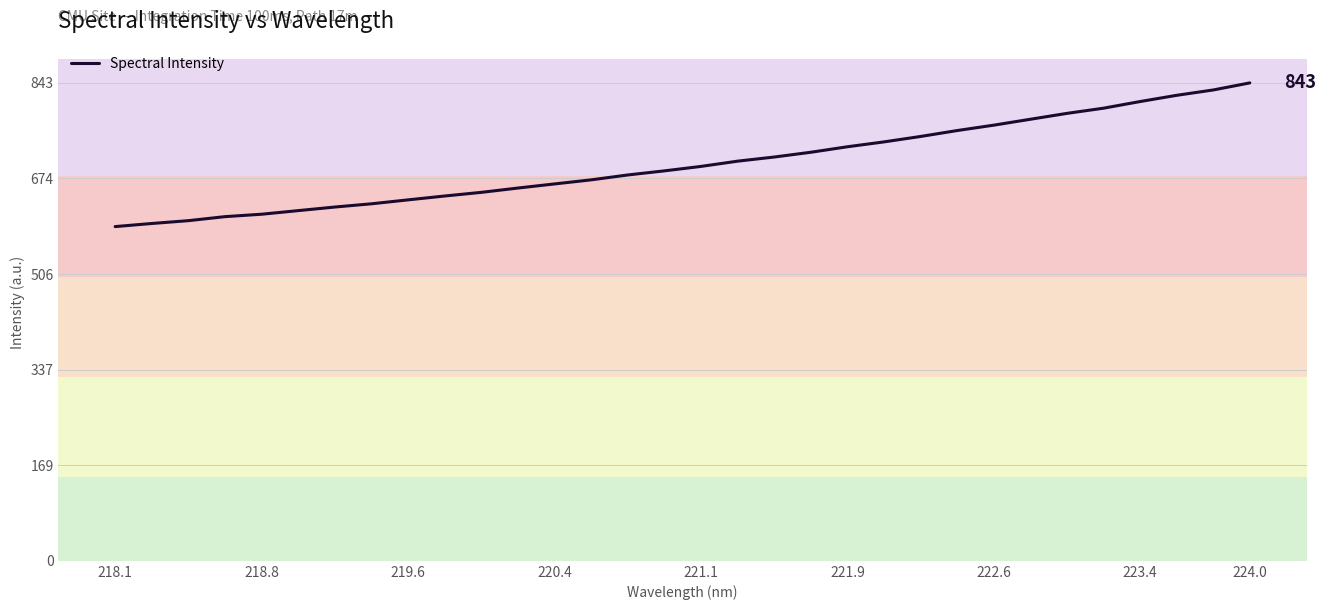

What is the minimum value shown in the chart?

589.4